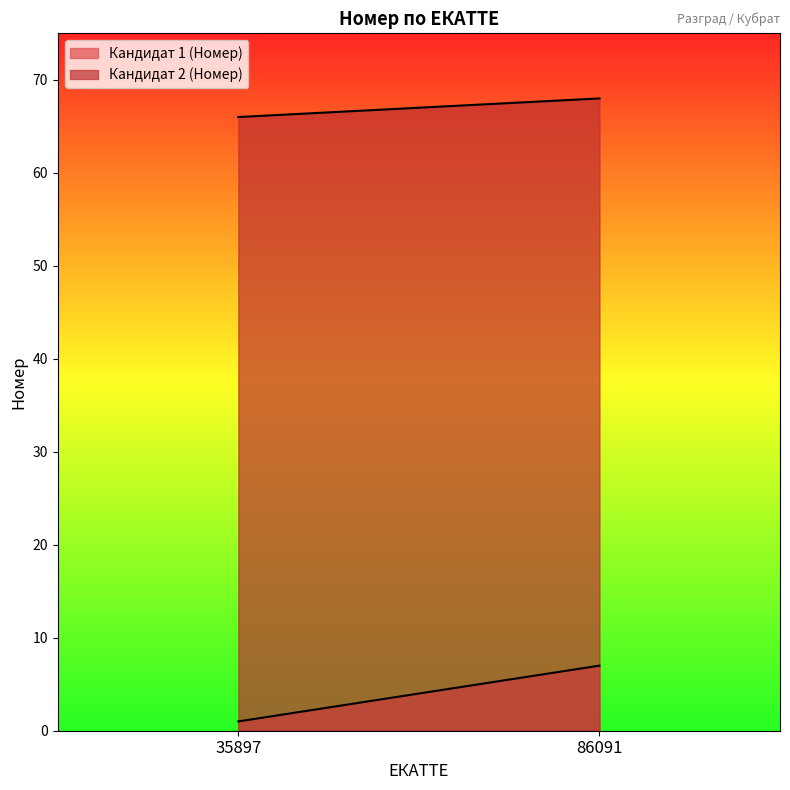

What is the greatest value displayed?

68